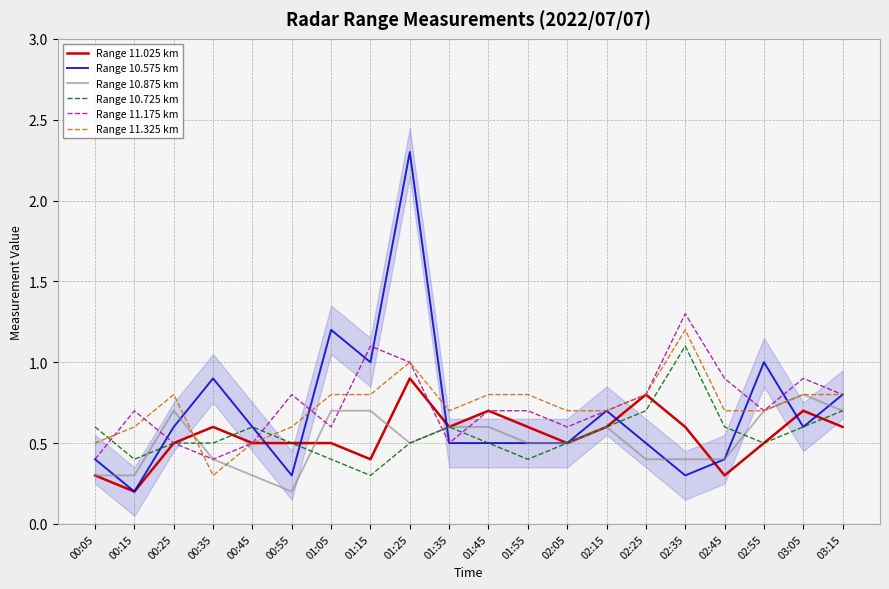

At 01:05, list the series in order from largest to smallest.

Range 10.575 km, Range 11.325 km, Range 10.875 km, Range 11.175 km, Range 11.025 km, Range 10.725 km